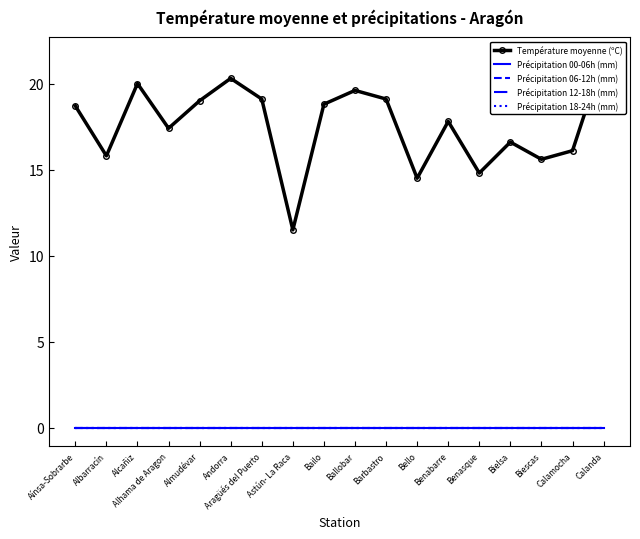

Which label corresponds to the largest value in the chart?

Calanda